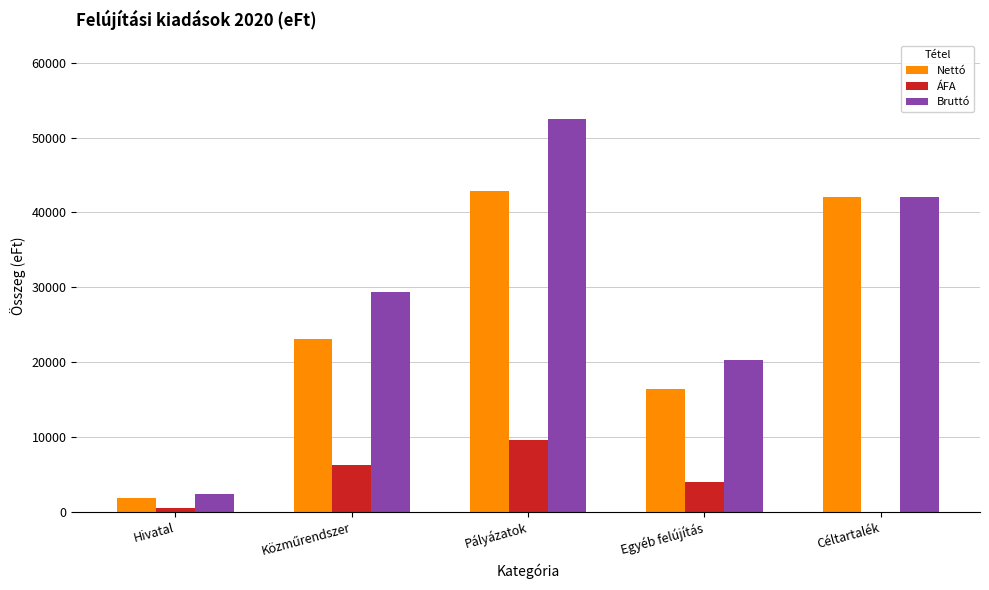

Which category has the highest value in the Bruttó series?

Pályázatok